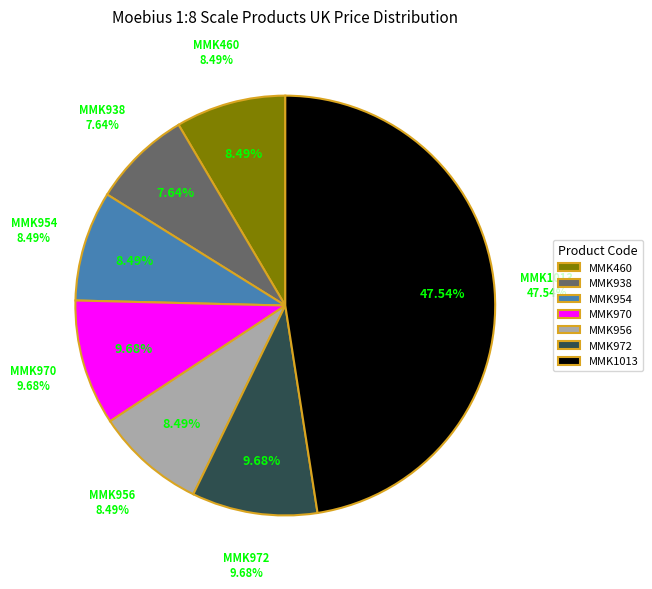

Is it true that MMK460 is 8% of the pie?

True